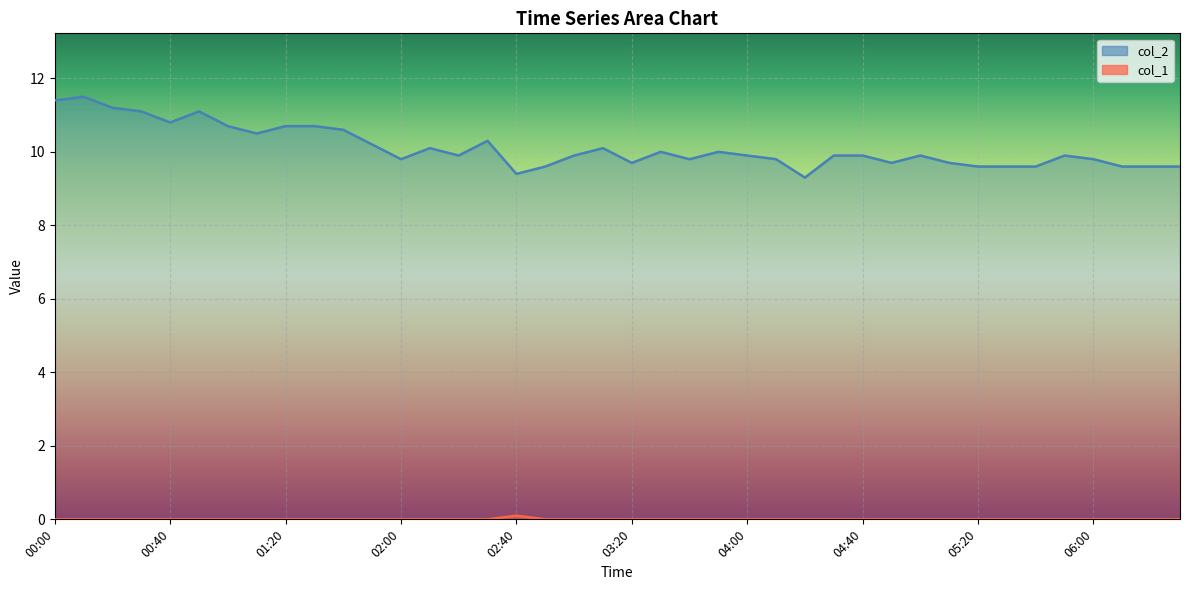

What are all the series names shown in the legend?

col_2, col_1